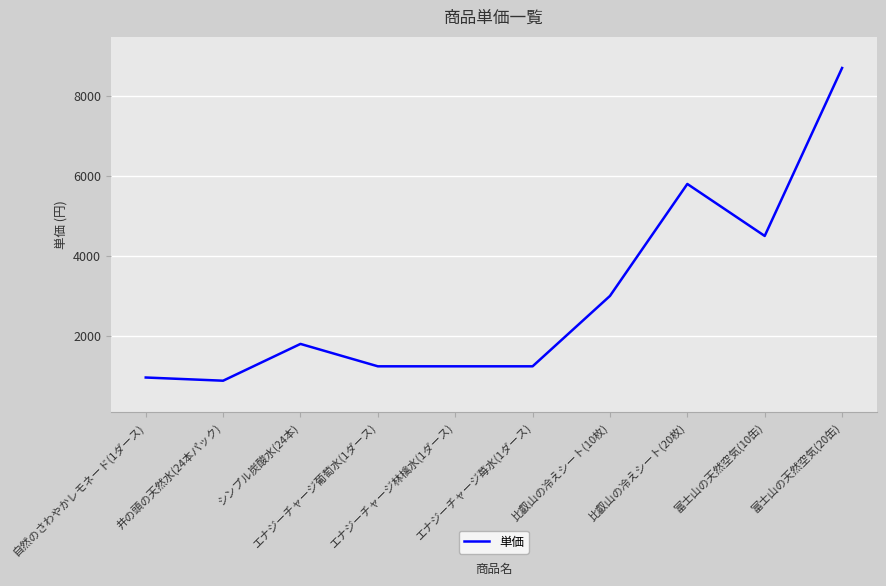

What is the difference between the values at エナジーチャージ苺水(1ダース) and 富士山の天然空気(20缶)?

7460